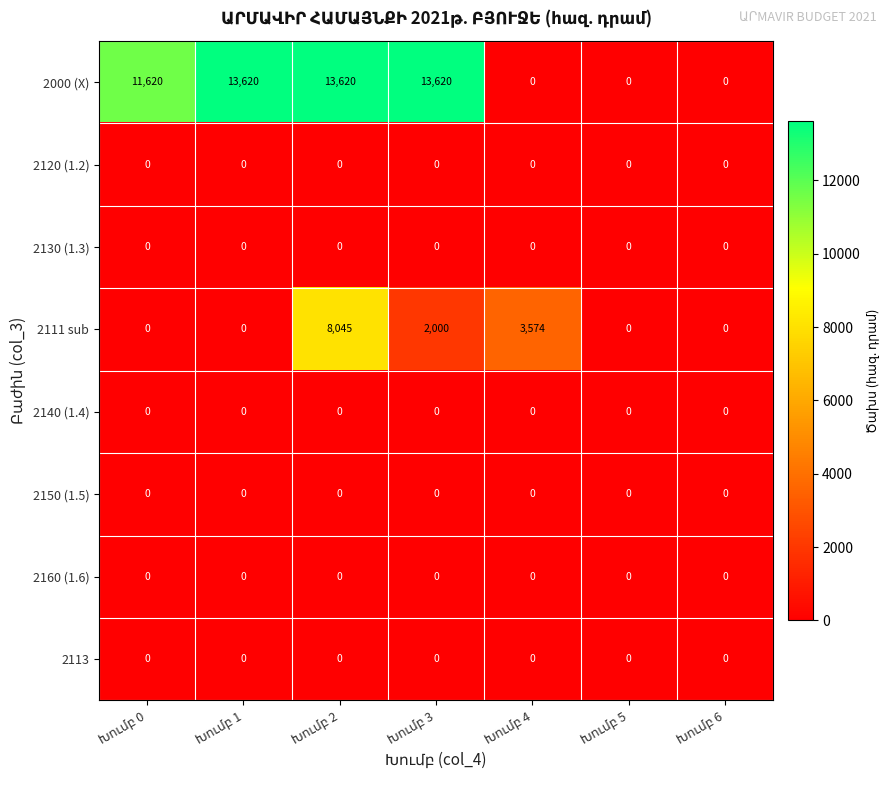

At how many categories does at least one series exceed 1956?

5